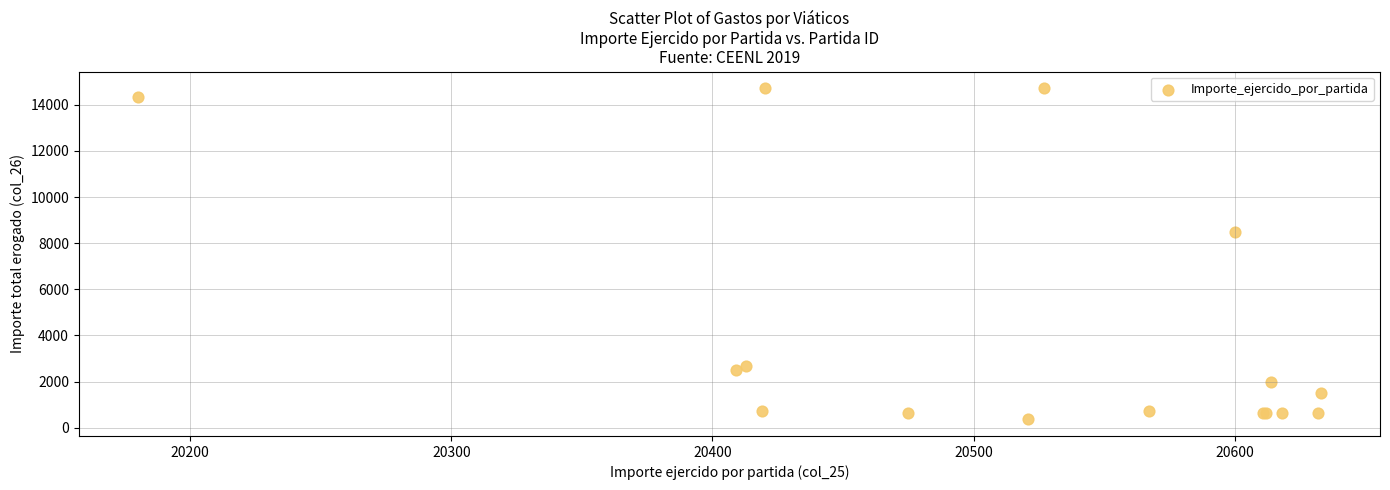

What Y value in the scatter plot is closest to 7540?

8490.1